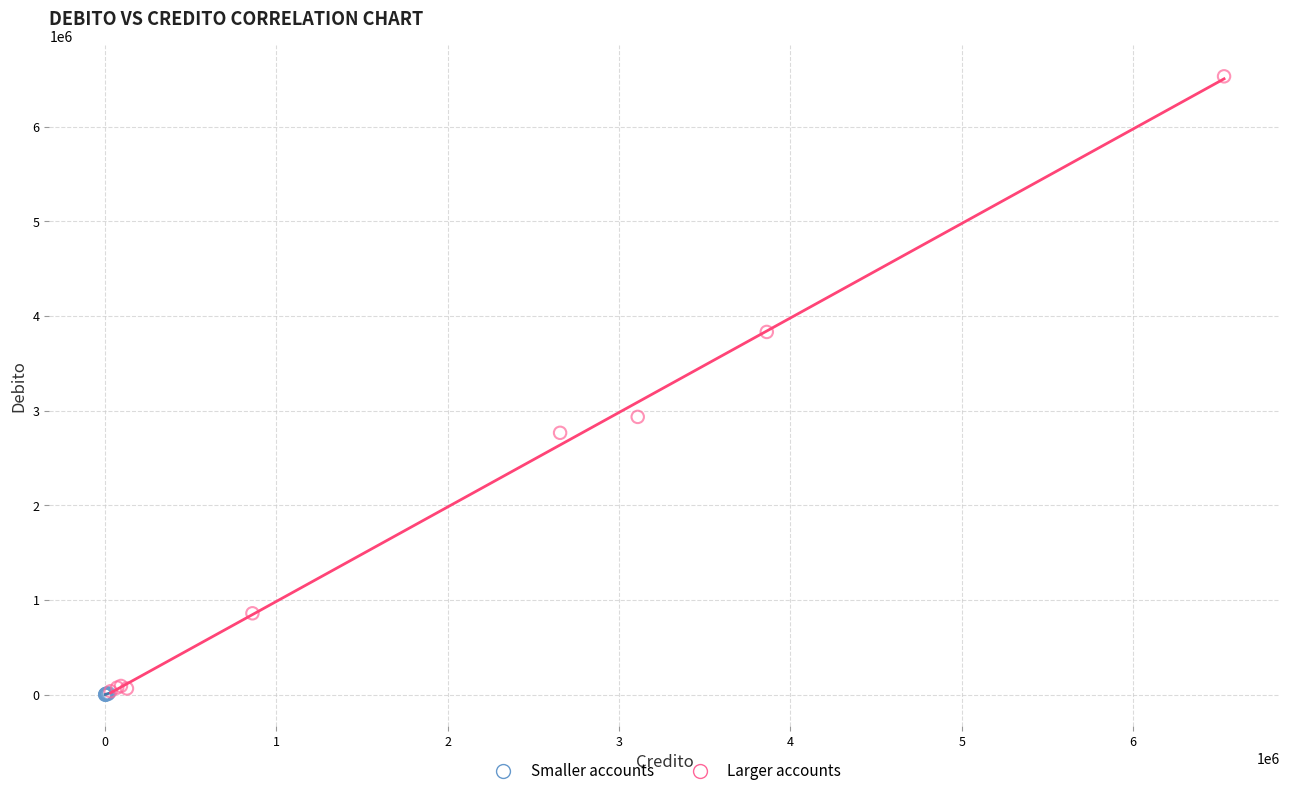

Which series has the largest Y range (max minus min)?

Larger accounts